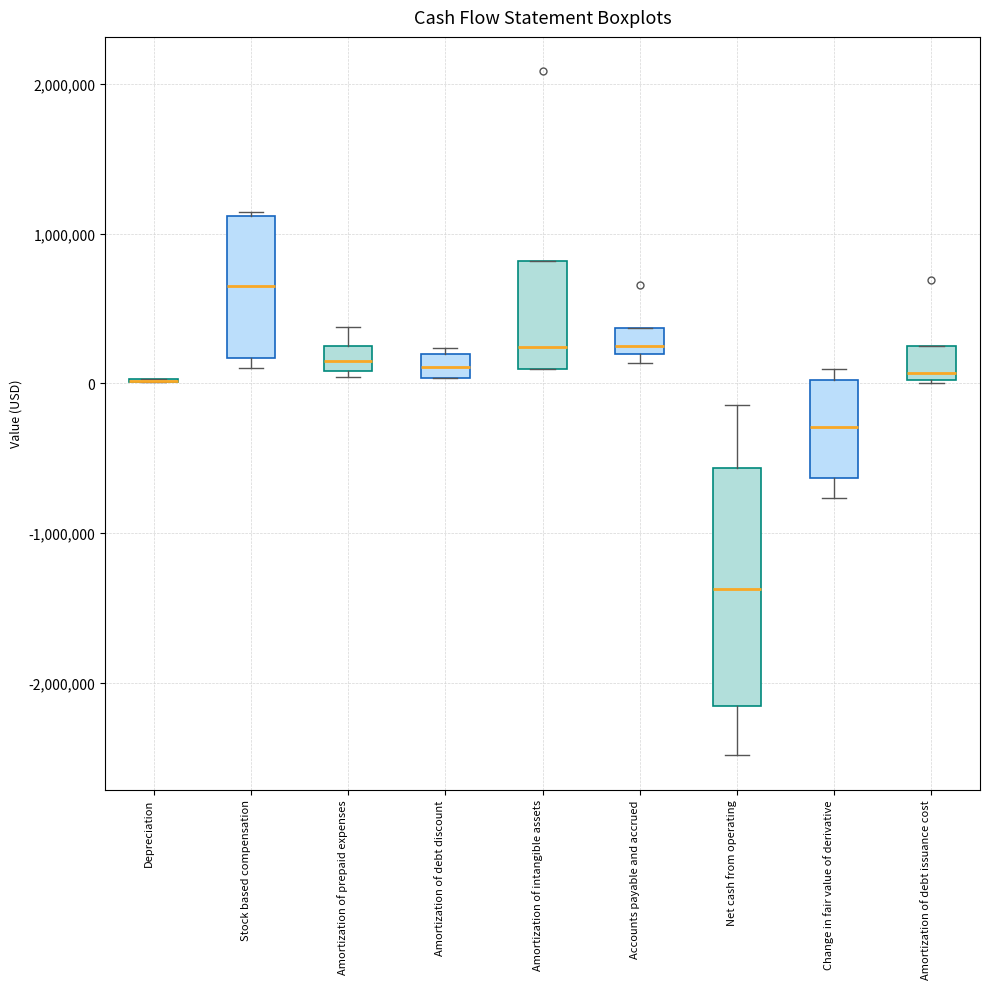

Reading left to right, transcribe this box plot: for each box, give where its median line is, the range the box spans, and where its two whiskers end, as read against the y-axis. The values are not printed on the chart, so give them approximately, as read against the axis.

Depreciation: box collapsed to a line at 0, whiskers 0 to 0
Stock based compensation: median 600000, box 200000 to 1100000, whiskers 100000 to 1100000
Amortization of prepaid expenses: median 200000, box 100000 to 300000, whiskers 0 to 400000
Amortization of debt discount: median 100000, box 0 to 200000, whiskers 0 to 200000 (just above the box's upper edge)
Amortization of intangible assets: median 200000, box 100000 to 800000, whiskers 100000 to 800000
Accounts payable and accrued: median 200000 (just above the box's lower edge), box 200000 to 400000, whiskers 100000 to 400000
Net cash from operating: median -1400000, box -2200000 to -600000, whiskers -2500000 to -100000
Change in fair value of derivative: median -300000, box -600000 to 0, whiskers -800000 to 100000
Amortization of debt issuance cost: median 100000, box 0 to 200000, whiskers 0 to 200000